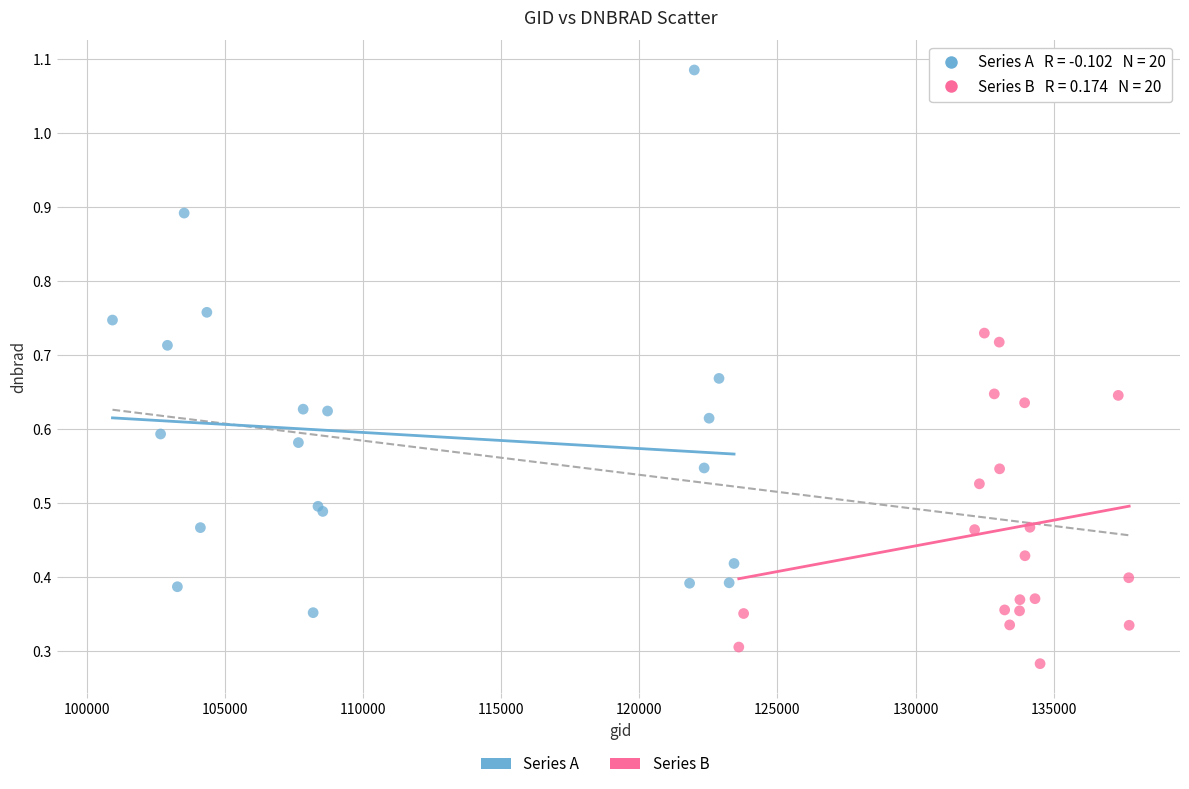

Which series contains the lowest Y value?

Series B